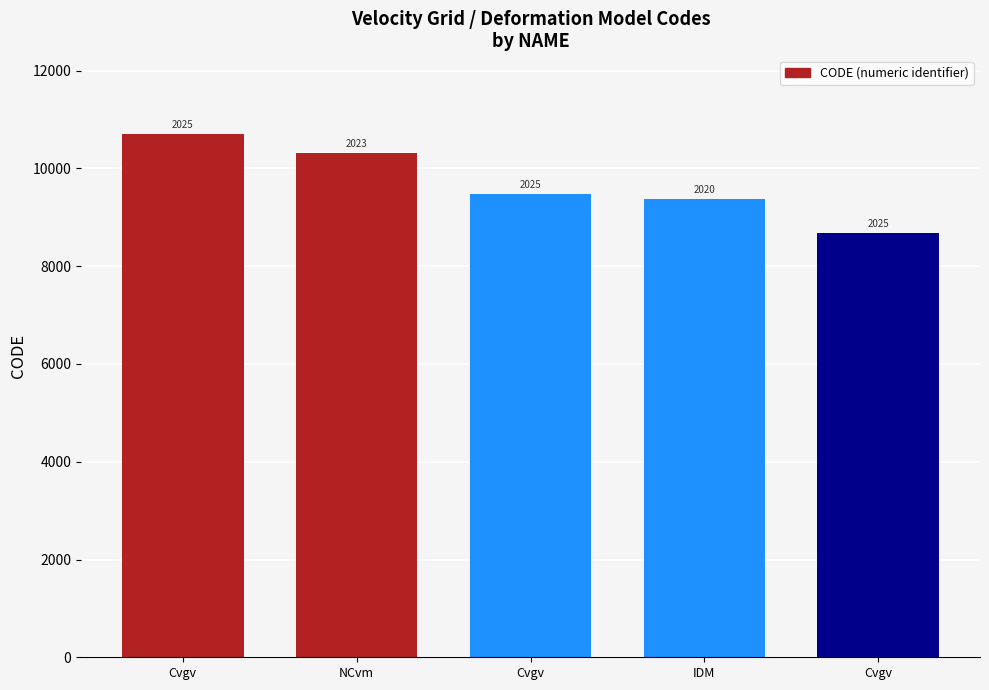

Rank the categories by value from lowest to highest.

Cvgv, IDM, Cvgv, NCvm, Cvgv